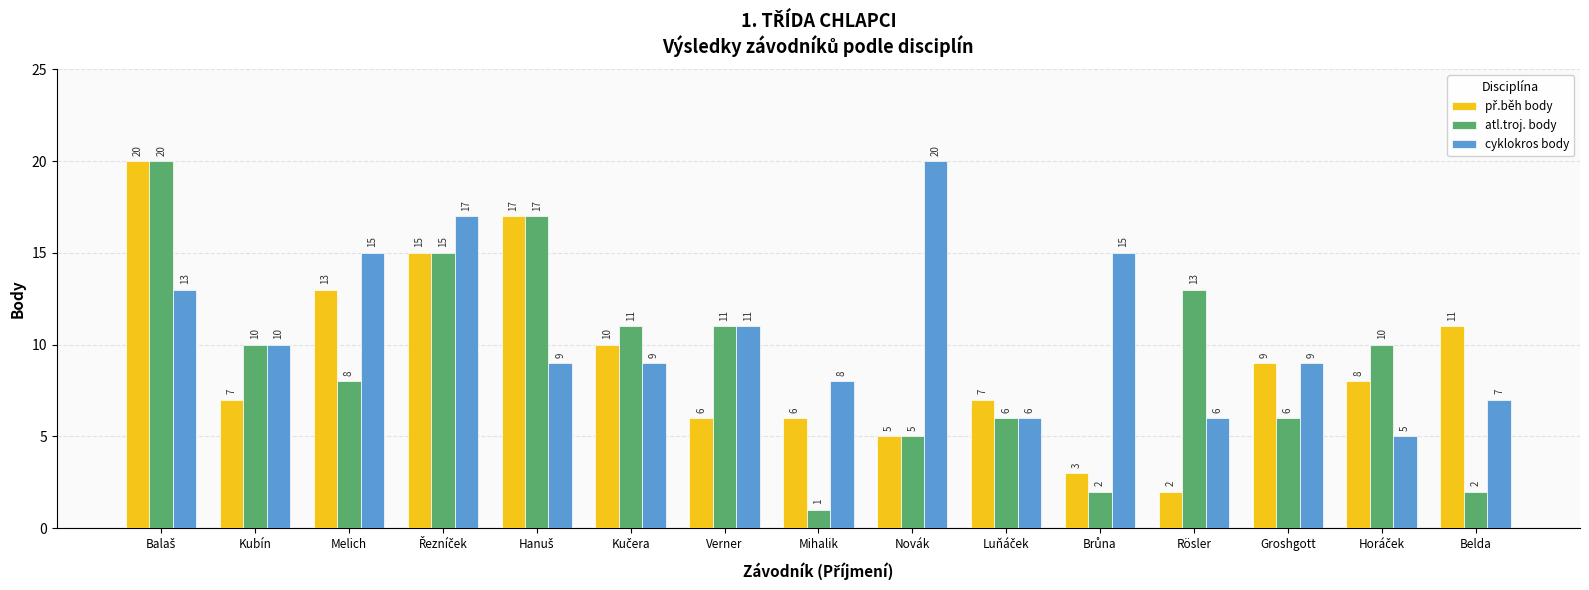

Which series has the largest total across all categories?

cyklokros body